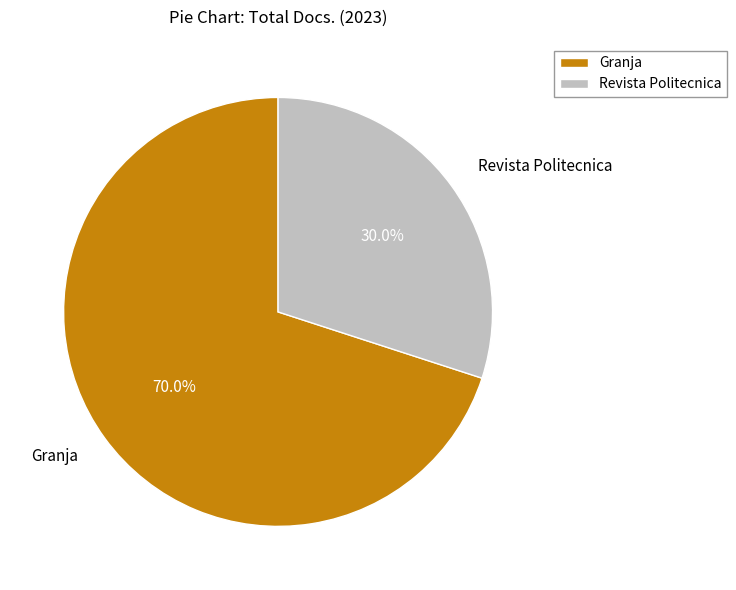

Which slice represents more than half of the pie?

Granja